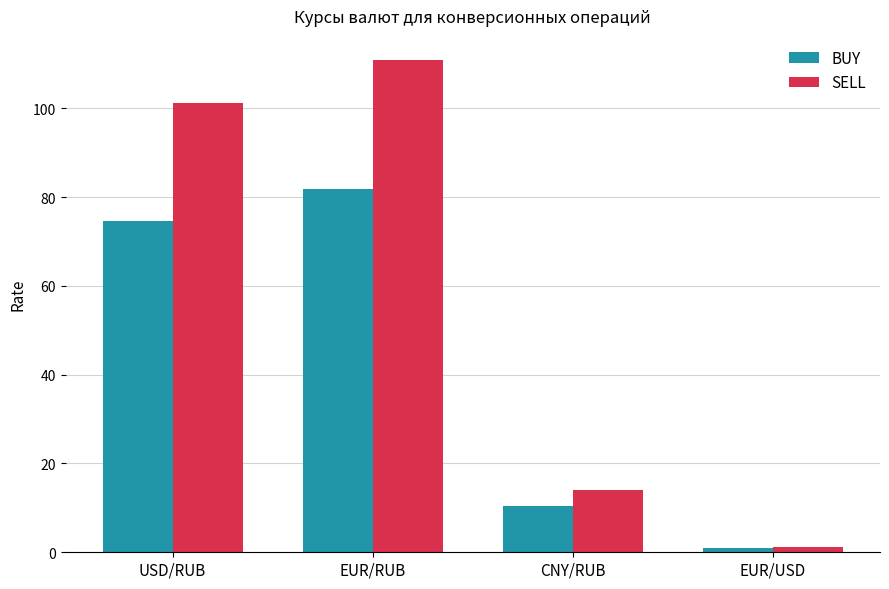

How many bars are there in each group?

2